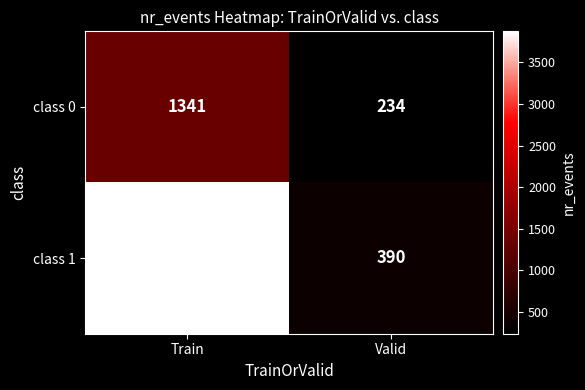

The value of class 1 at Train is 5144. True or false?

False